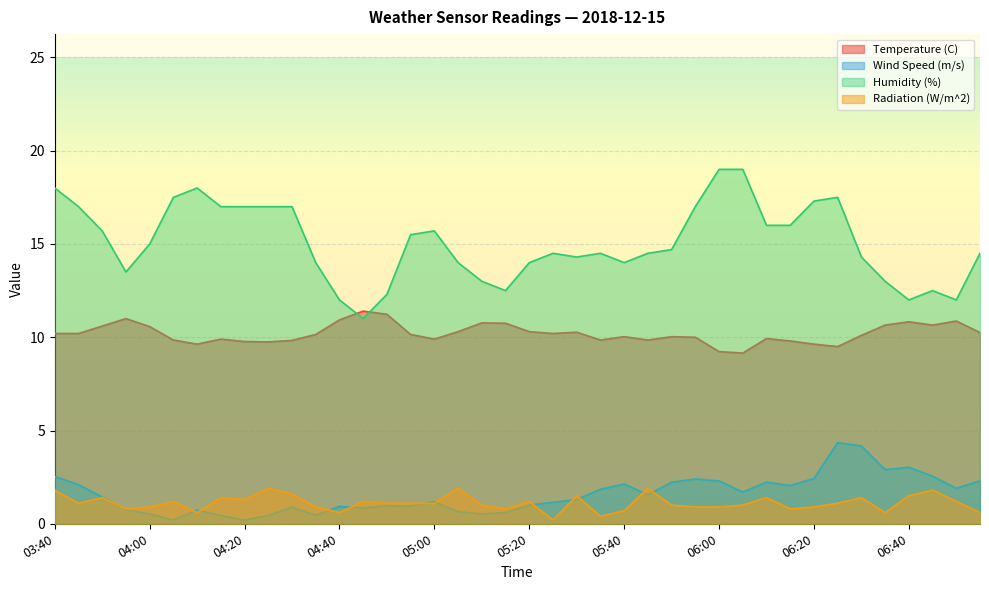

Is it true that Temperature (C) equals 10.3 at 05:30?

True